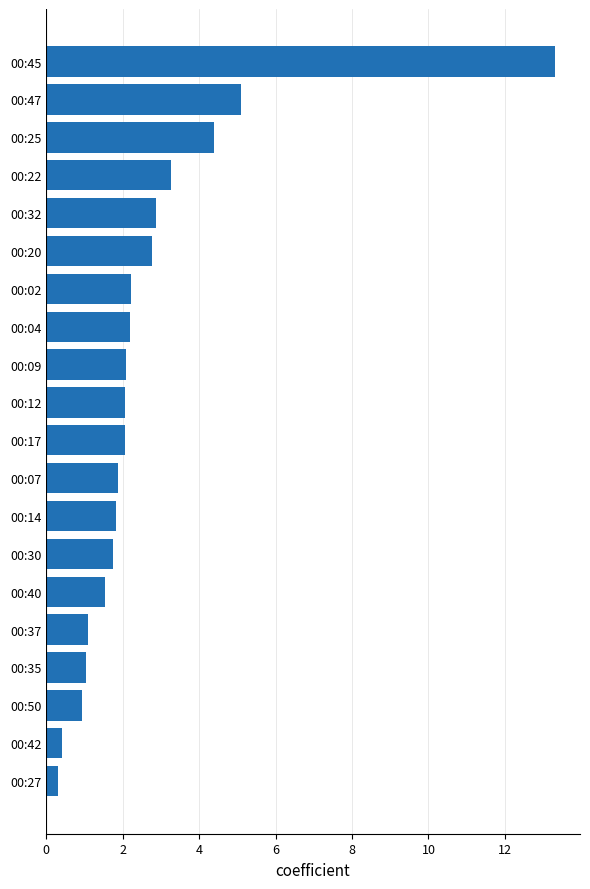

What is the smallest value displayed?

0.3